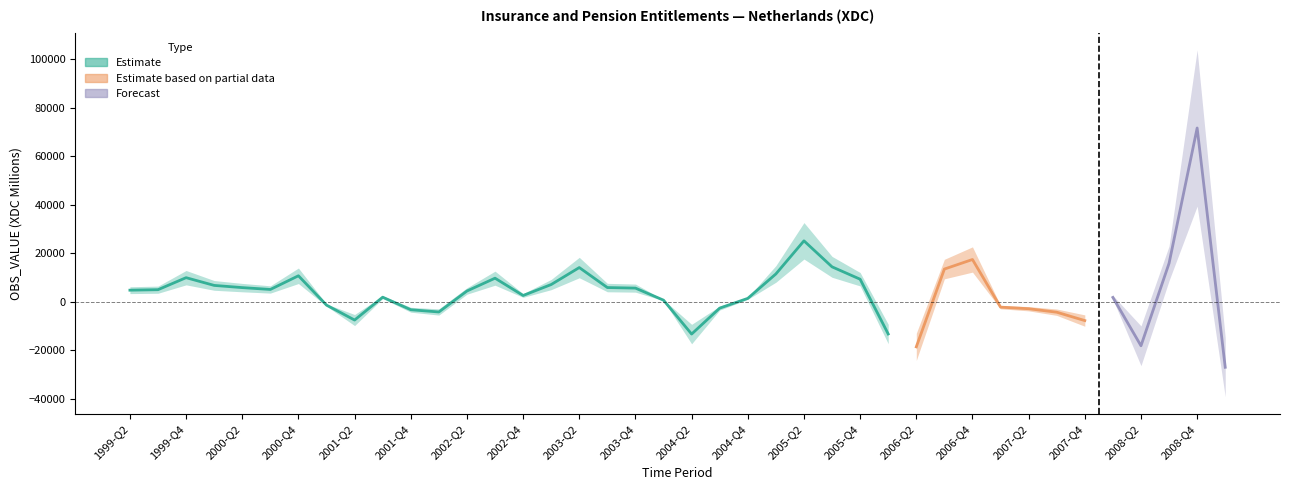

List the labels in order of value, smallest first.

2009-Q1, 2006-Q2, 2008-Q2, 2004-Q2, 2006-Q1, 2007-Q4, 2001-Q2, 2007-Q3, 2002-Q1, 2001-Q4, 2007-Q2, 2004-Q3, 2007-Q1, 2001-Q1, 2004-Q1, 2004-Q4, 2008-Q1, 2001-Q3, 2002-Q4, 2002-Q2, 1999-Q2, 1999-Q3, 2000-Q3, 2003-Q4, 2000-Q2, 2003-Q3, 2000-Q1, 2003-Q1, 2005-Q4, 2002-Q3, 1999-Q4, 2000-Q4, 2005-Q1, 2006-Q3, 2003-Q2, 2005-Q3, 2008-Q3, 2006-Q4, 2005-Q2, 2008-Q4